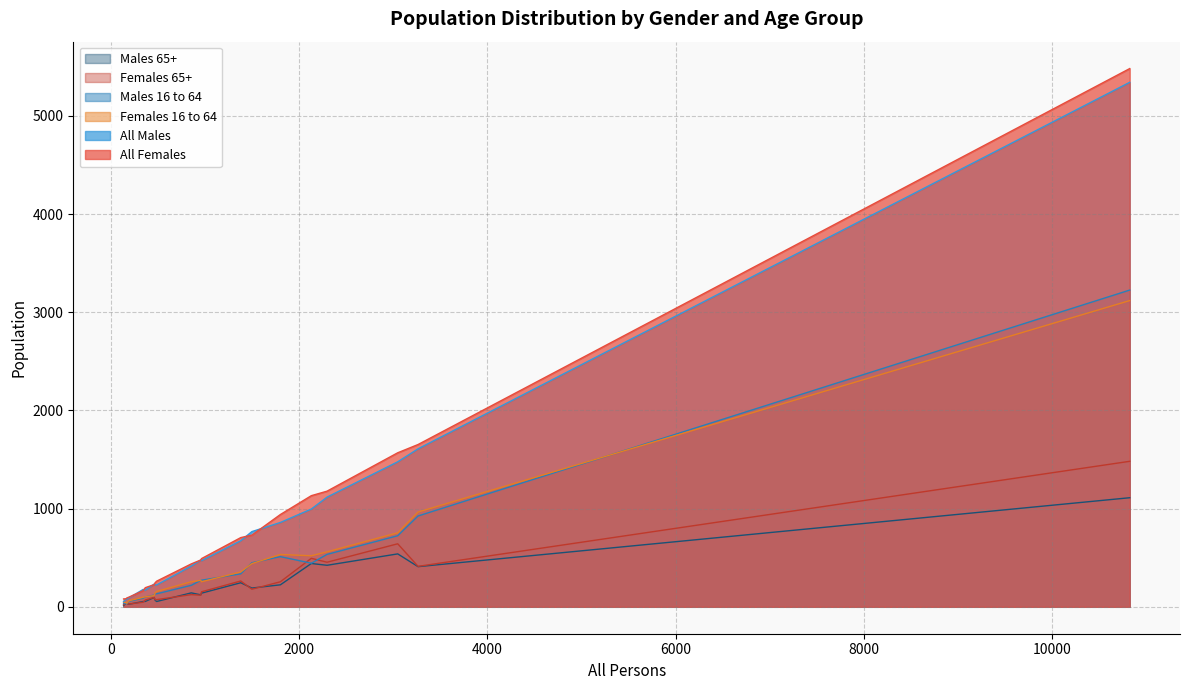

Reading left to right, what are all the values shown in this chart?

All Females: Alderholt=1653	Abbotsbury=245	Affpuddle=226	Allington=477	Alton Pancras=80	Arne=705	Ashmore=82	Askerswell=90	Beaminster=1569	Bere Regis=940	Bincombe=261	Bishop's Caundle=164	Blandford Forum=5482	Blandford St. Mary=730	Bloxworth=98	Bothenhampton=1132	Bourton=437	Bradford Abbas=491	Bradford Peverell=195	Bradpole=1178
All Males: Alderholt=1609	Abbotsbury=223	Affpuddle=232	Allington=476	Alton Pancras=53	Arne=673	Ashmore=77	Askerswell=77	Beaminster=1477	Bere Regis=859	Bincombe=223	Bishop's Caundle=177	Blandford Forum=5342	Blandford St. Mary=766	Bloxworth=90	Bothenhampton=996	Bourton=415	Bradford Abbas=470	Bradford Peverell=169	Bradpole=1117
Females 16 to 64: Alderholt=965	Abbotsbury=141	Affpuddle=114	Allington=270	Alton Pancras=47	Arne=355	Ashmore=42	Askerswell=36	Beaminster=754	Bere Regis=533	Bincombe=156	Bishop's Caundle=97	Blandford Forum=3119	Blandford St. Mary=440	Bloxworth=61	Bothenhampton=520	Bourton=255	Bradford Abbas=255	Bradford Peverell=102	Bradpole=560
Males 16 to 64: Alderholt=925	Abbotsbury=133	Affpuddle=119	Allington=269	Alton Pancras=34	Arne=336	Ashmore=33	Askerswell=34	Beaminster=724	Bere Regis=511	Bincombe=132	Bishop's Caundle=88	Blandford Forum=3226	Blandford St. Mary=449	Bloxworth=55	Bothenhampton=444	Bourton=219	Bradford Abbas=271	Bradford Peverell=101	Bradpole=534
Females 65+: Alderholt=412	Abbotsbury=73	Affpuddle=96	Allington=118	Alton Pancras=21	Arne=263	Ashmore=38	Askerswell=40	Beaminster=642	Bere Regis=255	Bincombe=73	Bishop's Caundle=47	Blandford Forum=1482	Blandford St. Mary=179	Bloxworth=28	Bothenhampton=494	Bourton=124	Bradford Abbas=153	Bradford Peverell=69	Bradpole=454
Males 65+: Alderholt=409	Abbotsbury=67	Affpuddle=95	Allington=122	Alton Pancras=13	Arne=245	Ashmore=36	Askerswell=35	Beaminster=539	Bere Regis=224	Bincombe=54	Bishop's Caundle=54	Blandford Forum=1111	Blandford St. Mary=191	Bloxworth=26	Bothenhampton=441	Bourton=142	Bradford Abbas=139	Bradford Peverell=55	Bradpole=423